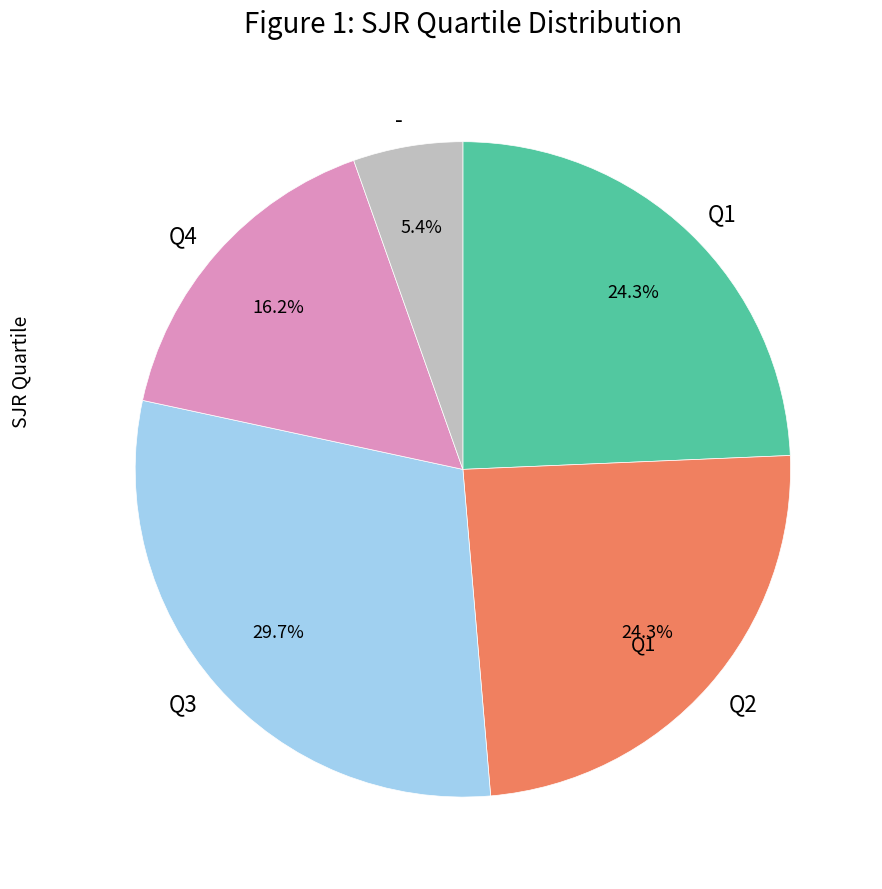

Which slice is the largest?

Q3